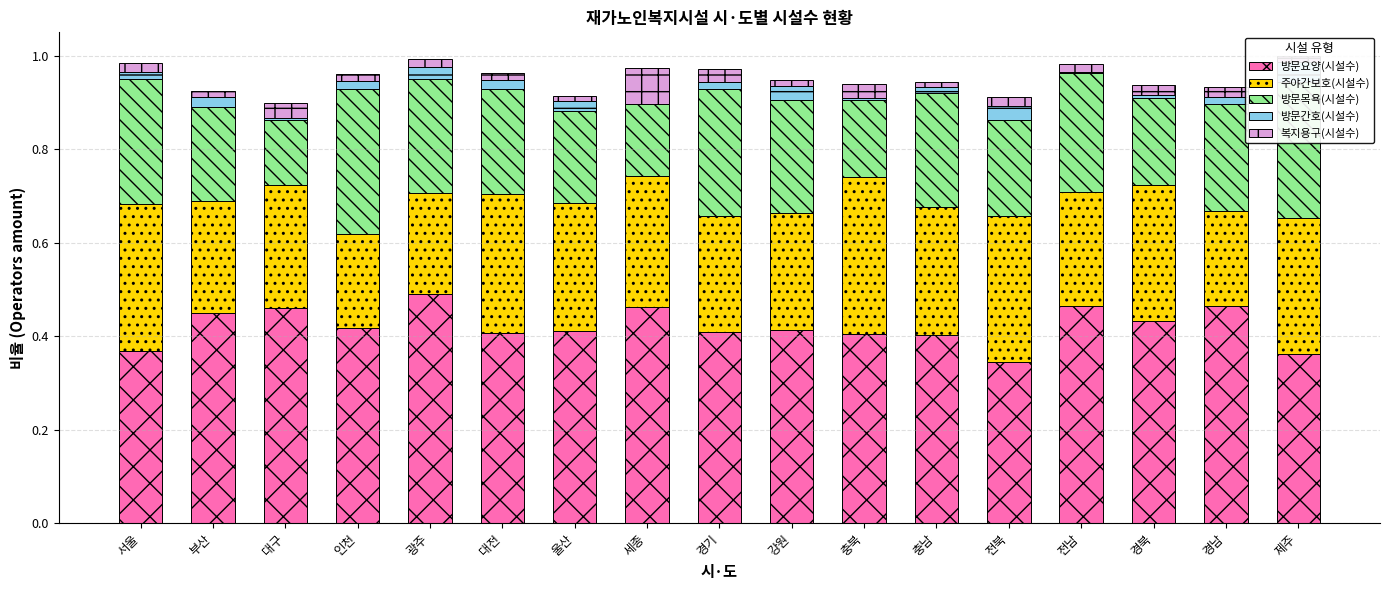

Is the value of 방문요양(시설수) at 충북 greater than the value of 주야간보호(시설수) at 광주?

Yes